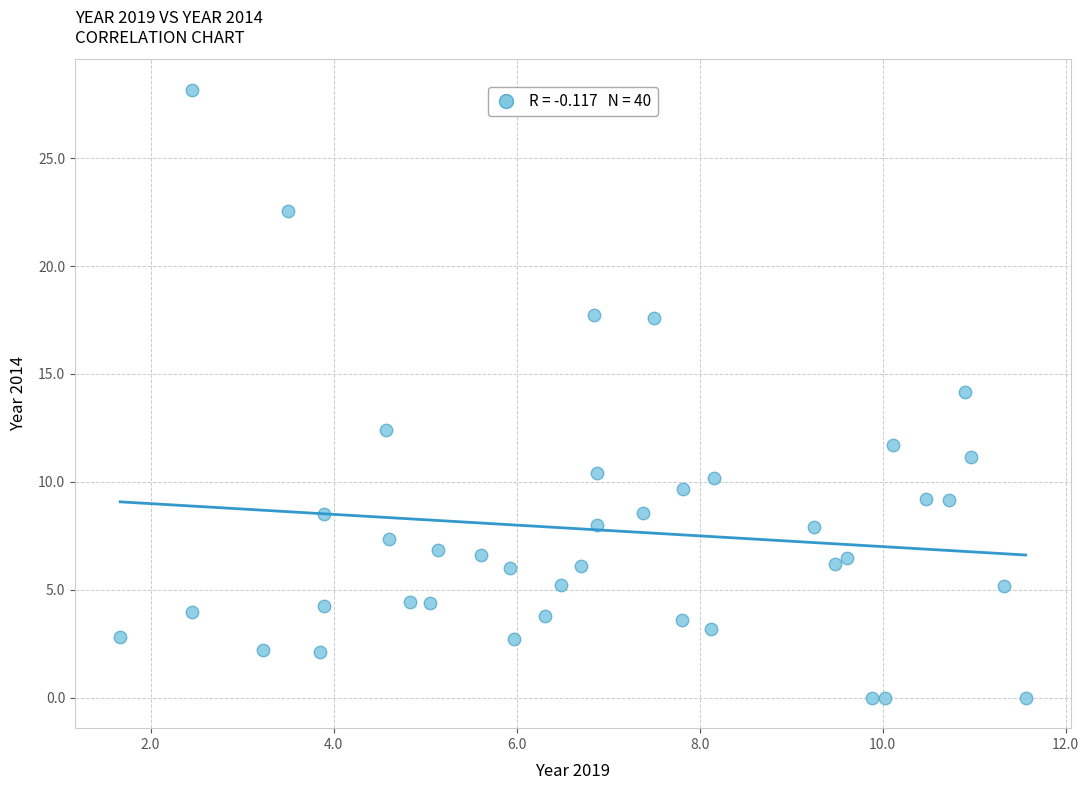

What is the range of X values (max minus min)?

9.9